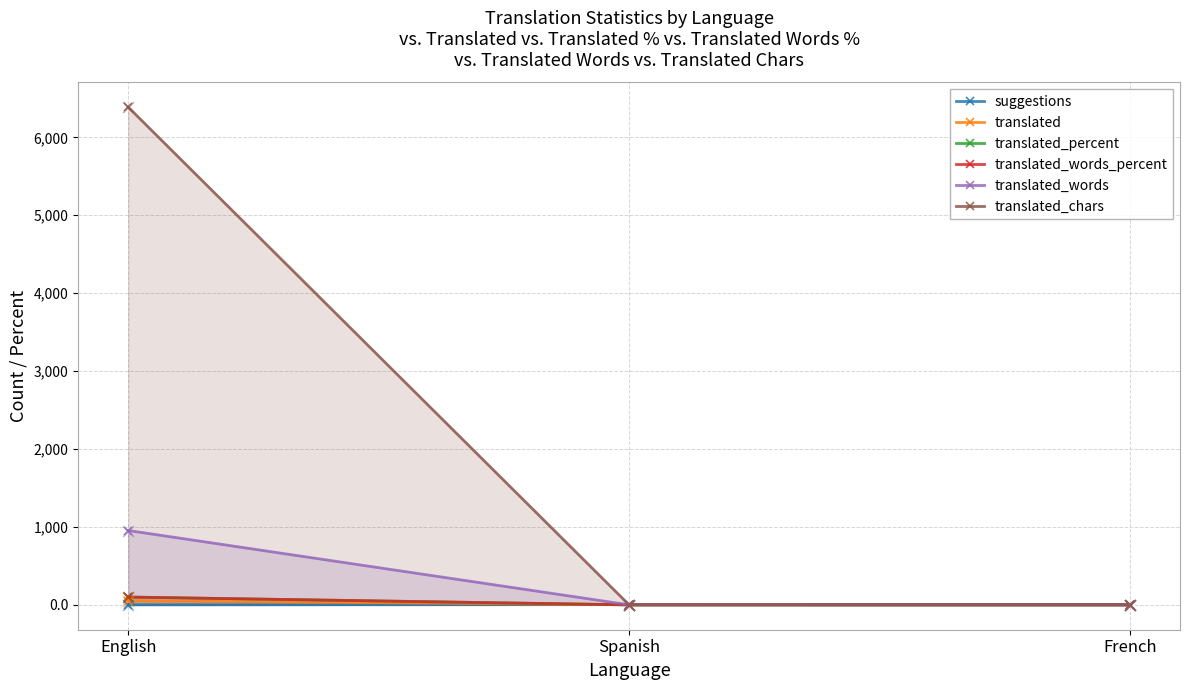

Is the value of translated_chars at Spanish greater than the value of suggestions at English?

No